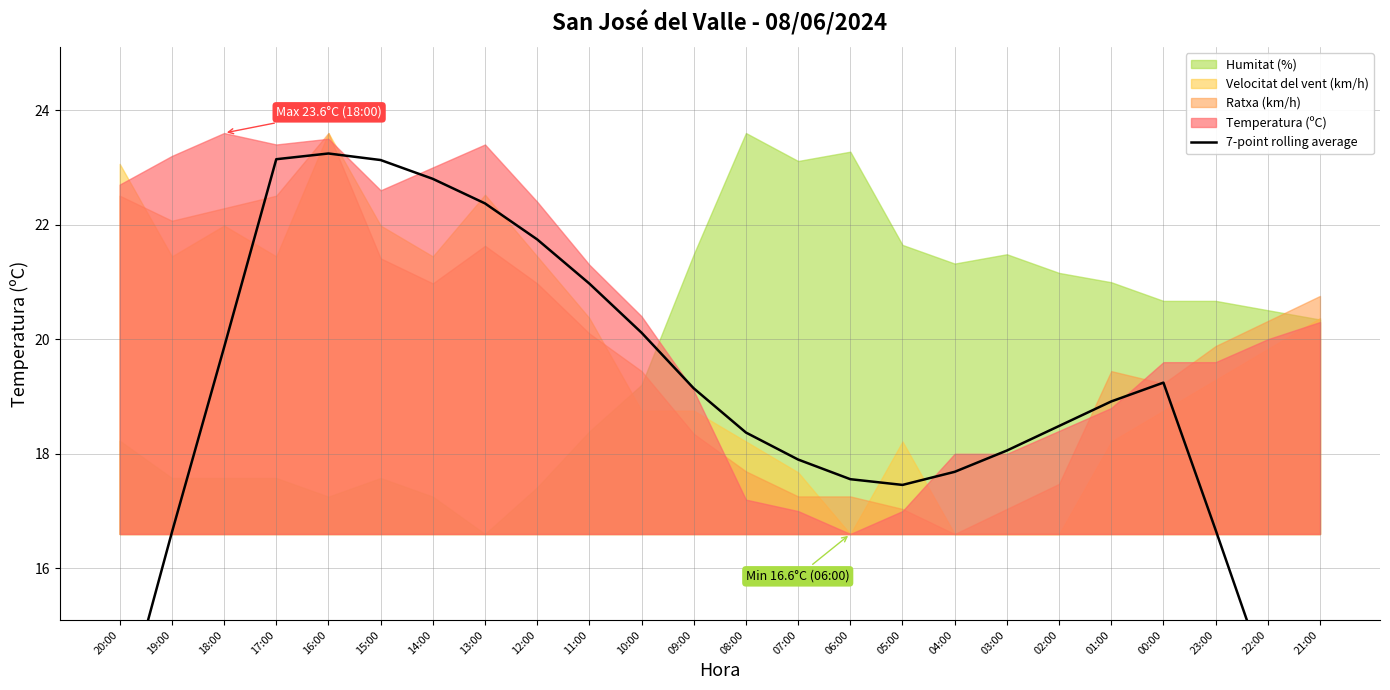

What is the value of the 15th point from the left?

17.6